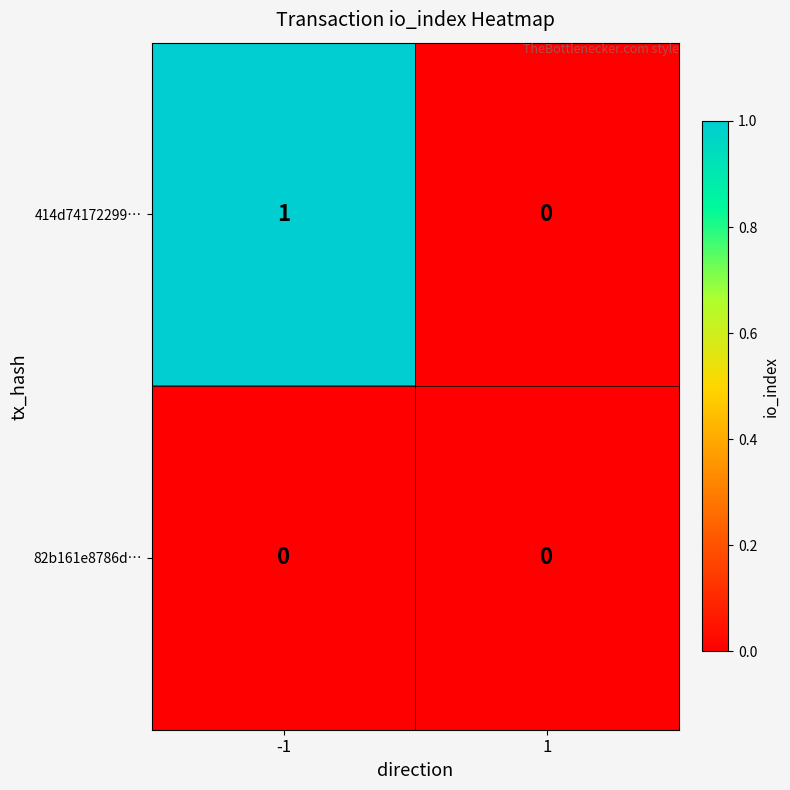

At -1, list the series in order from largest to smallest.

414d74172299…, 82b161e8786d…